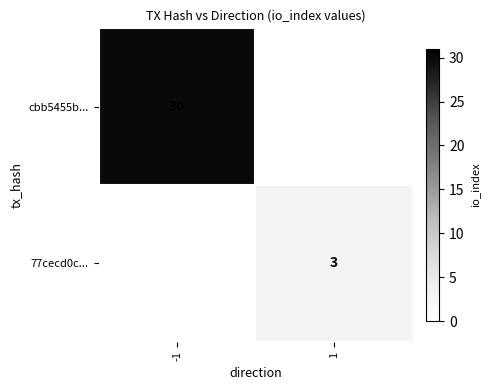

Is it true that 77cecd0c... equals 1.2 at 1?

False